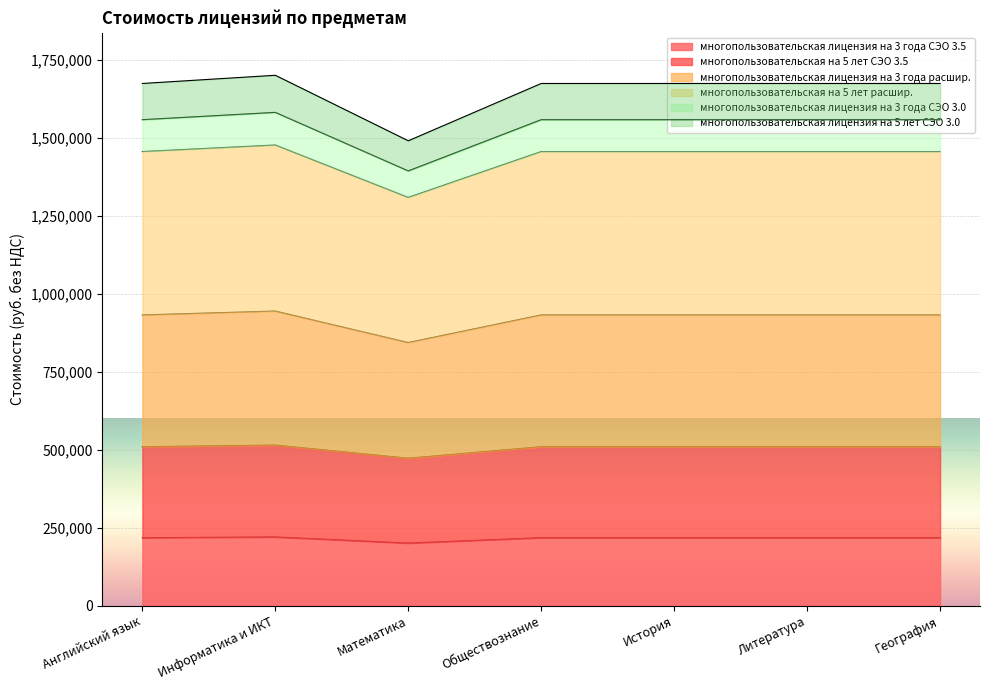

What is the label of the 7th point from the right?

Английский язык